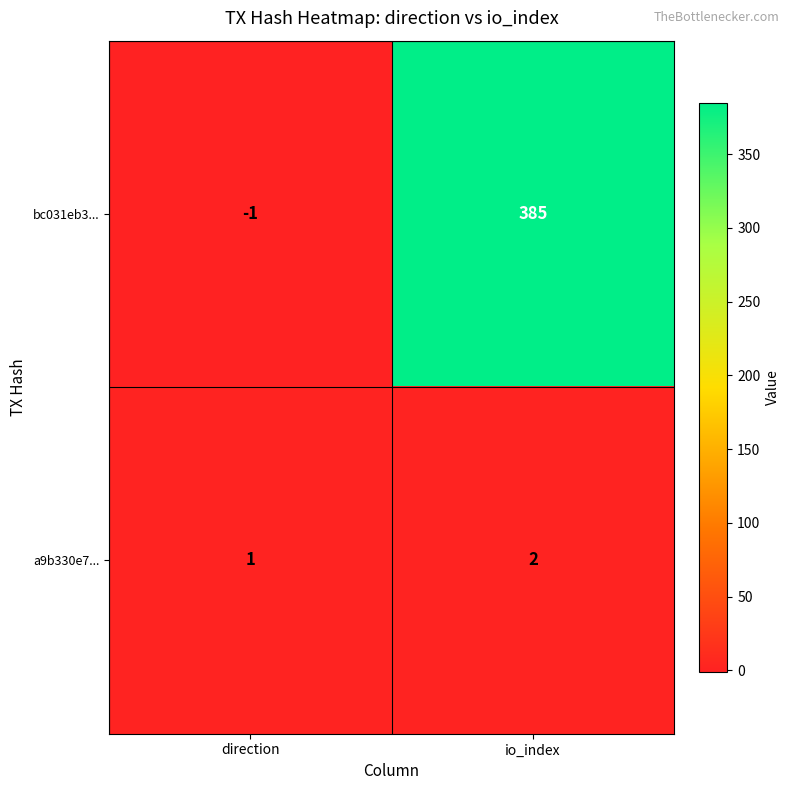

Which label corresponds to the smallest value in the chart?

direction